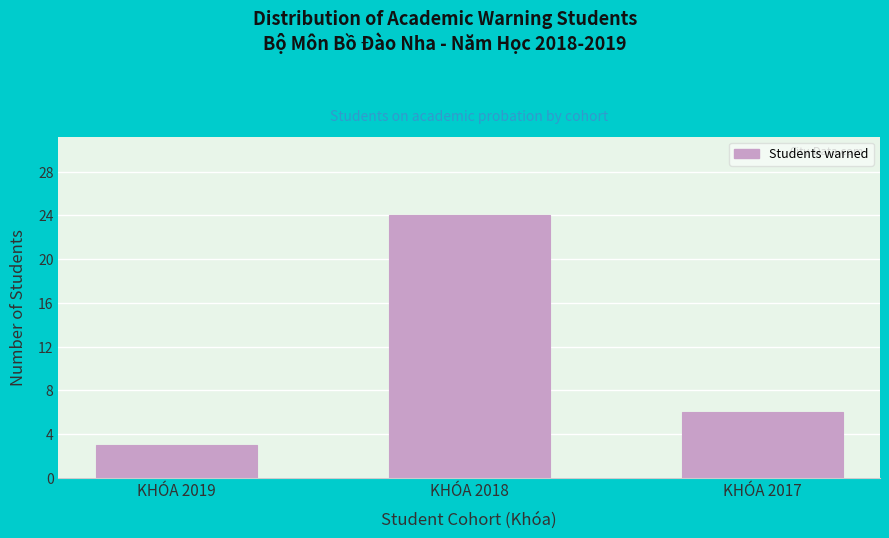

Reading left to right, list all the values displayed in this chart.

3	24	6